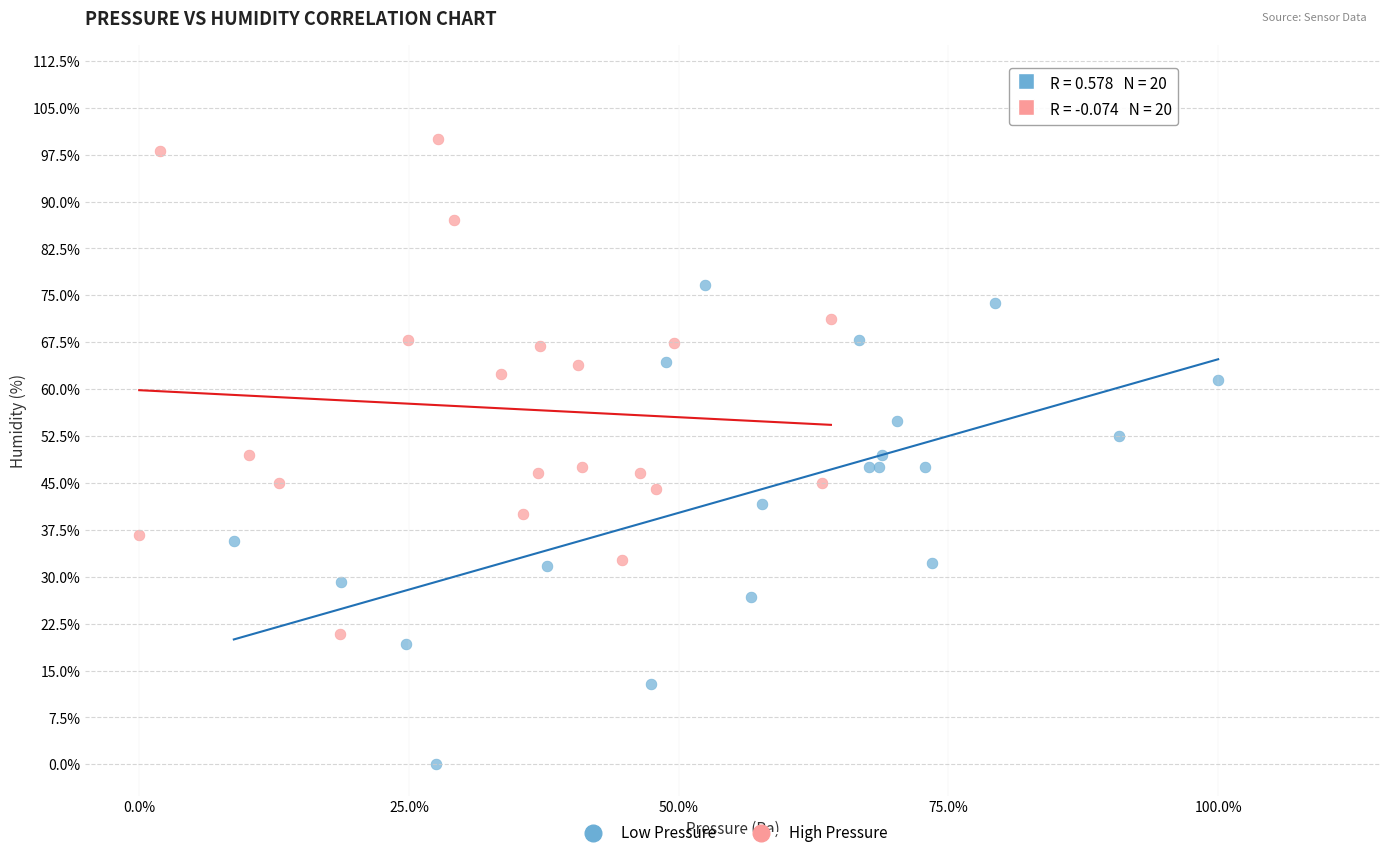

What are all the series names shown in the legend?

Low Pressure, High Pressure